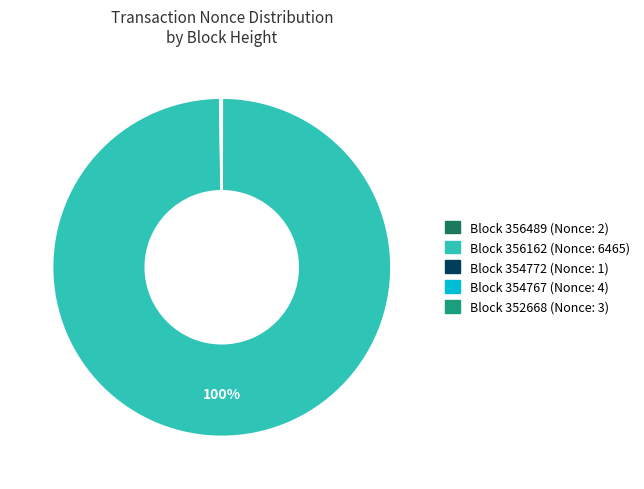

To the nearest percent, what is the average slice percentage?

20%